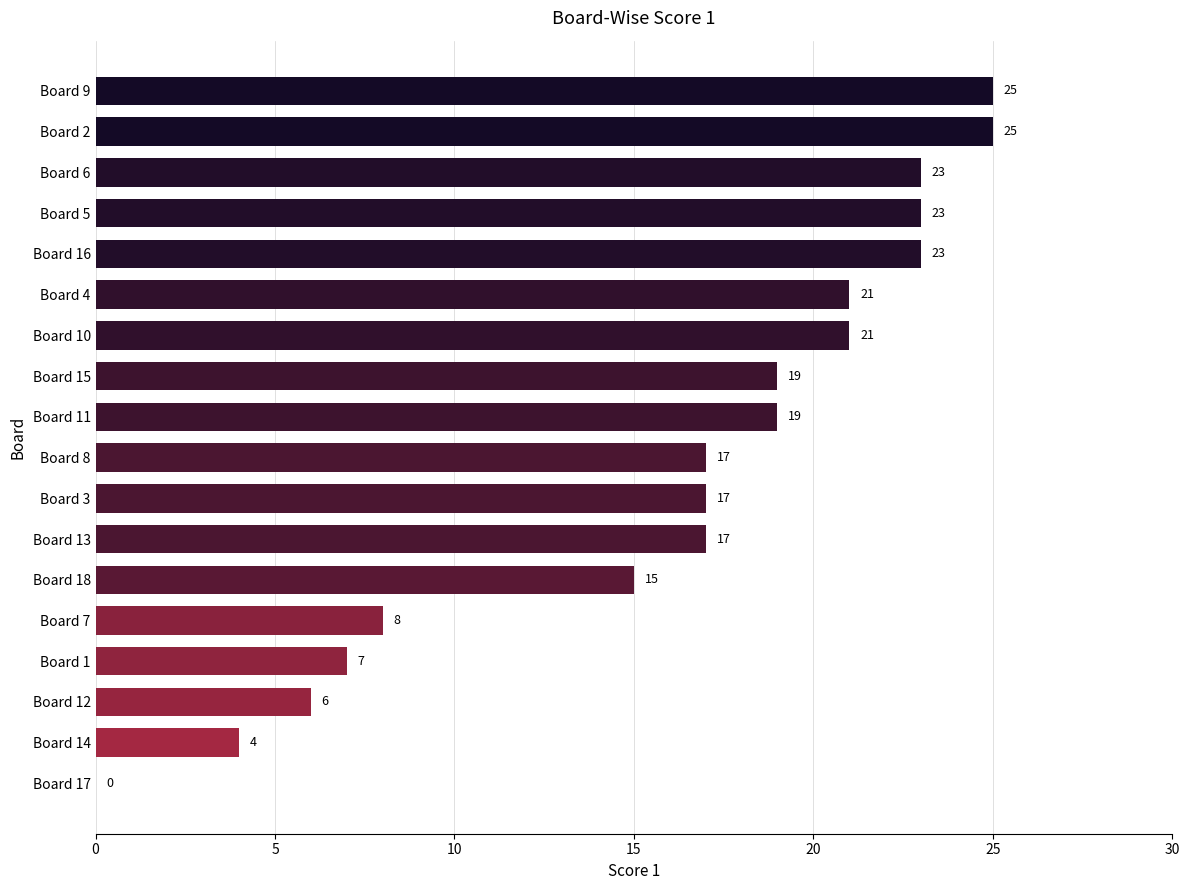

Count the number of data series in this chart.

1